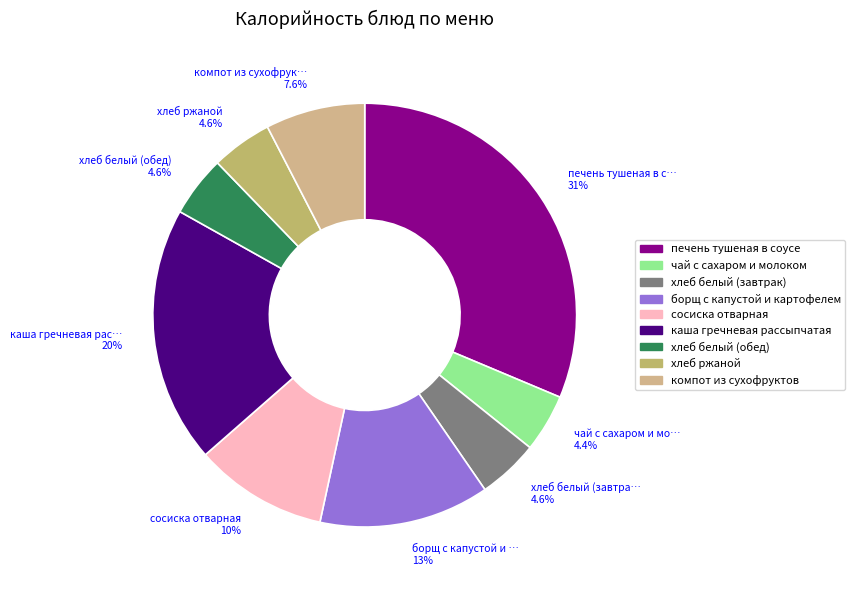

How much of the chart is everything except хлеб ржаной?

95.4%